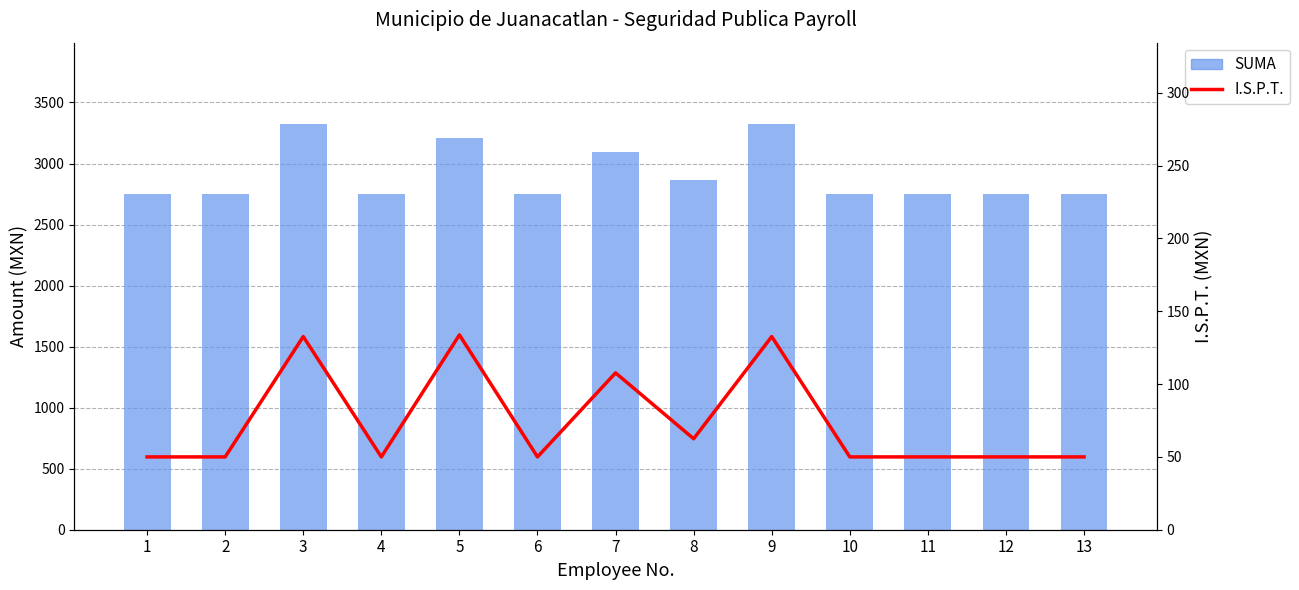

At which category does the chart reach its minimum across all series?

1